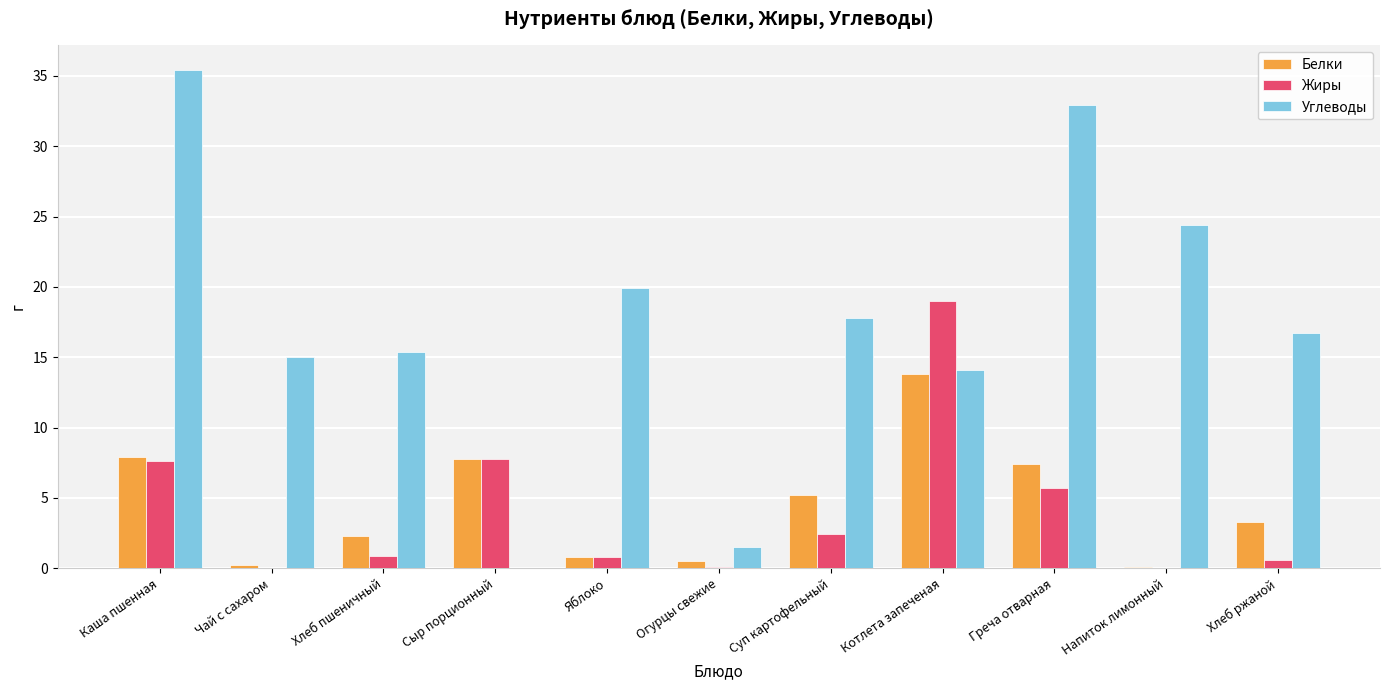

The Углеводы series shows 21.9 at Сыр порционный. True or false?

False